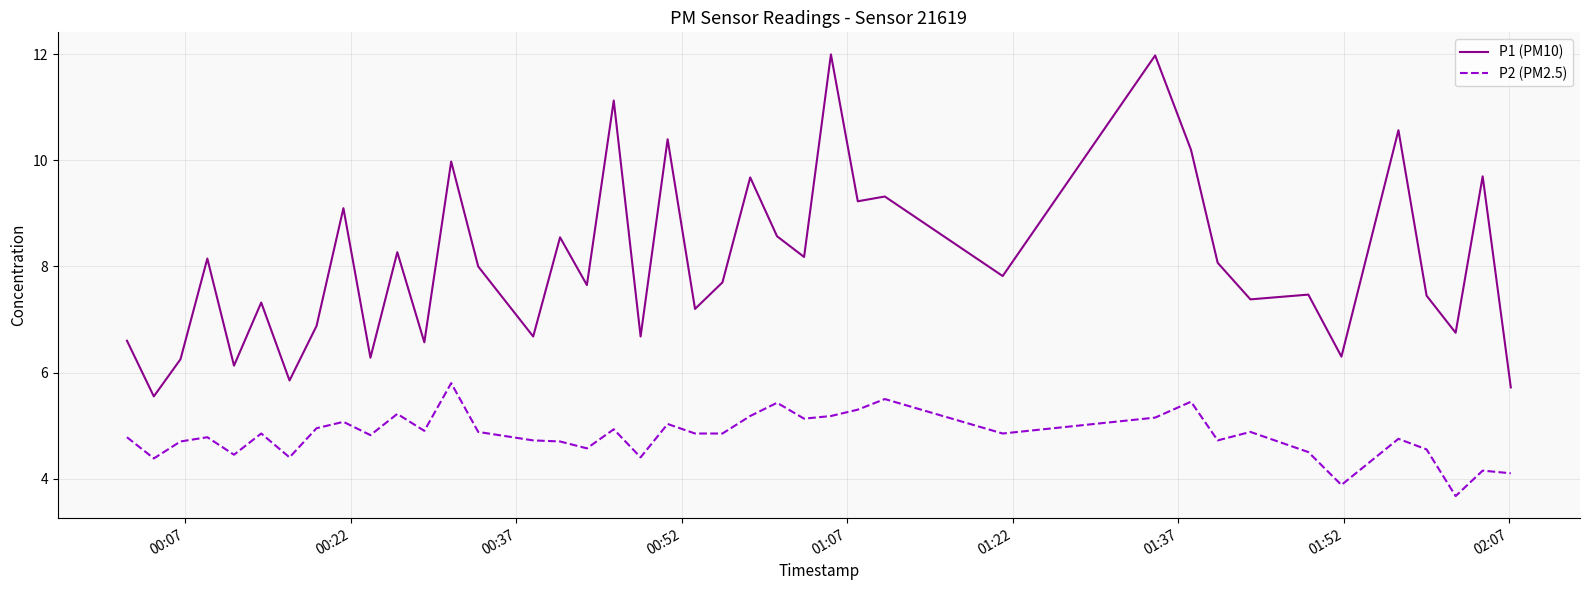

Which series has the largest total across all categories?

P1 (PM10)